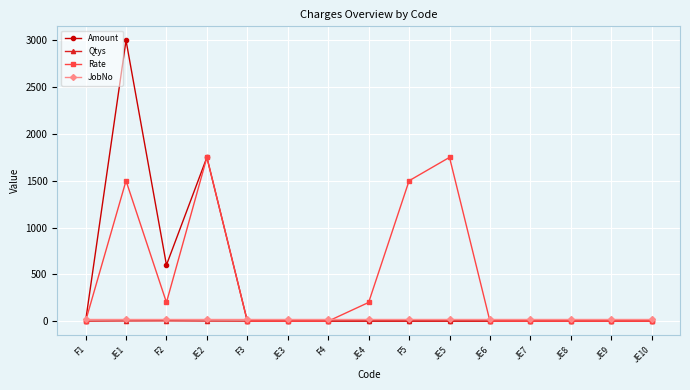

How many lines are shown in the chart?

4